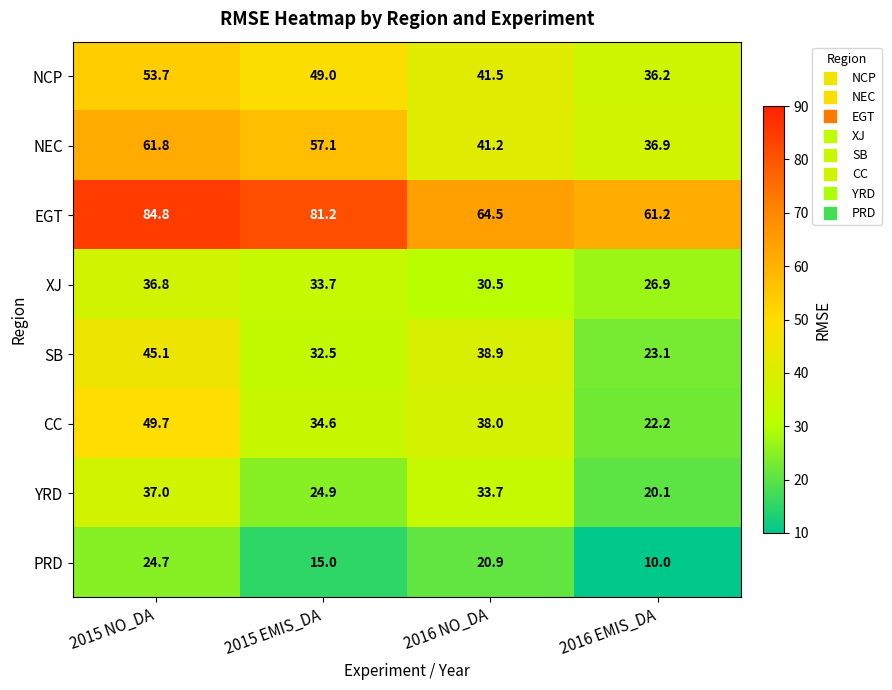

Count the number of data series in this chart.

8